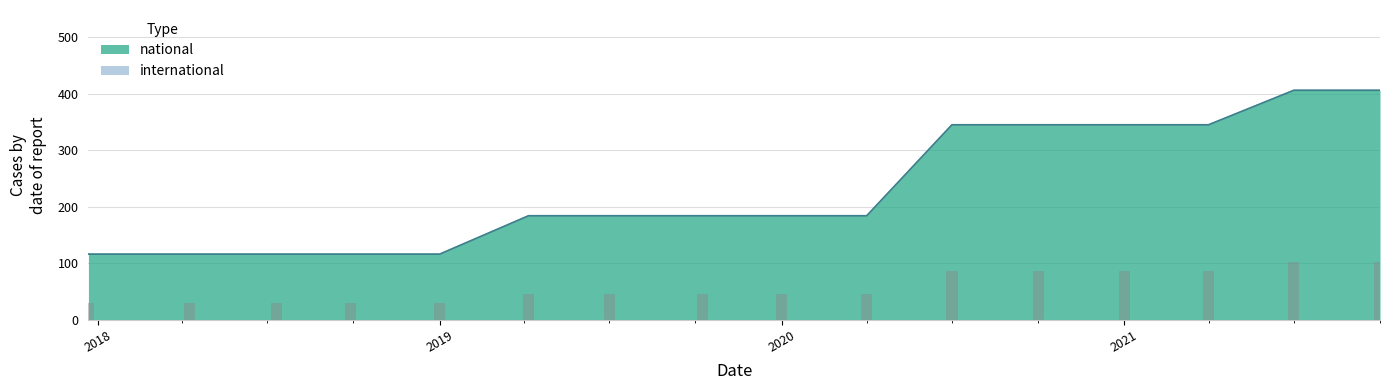

What is the average value?

231